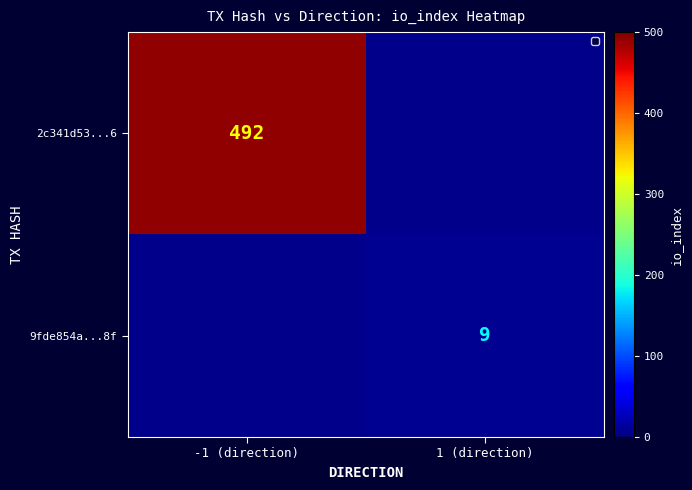

Is the value of 9fde854a...8f at 1 (direction) greater than the value of 2c341d53...6 at -1 (direction)?

No